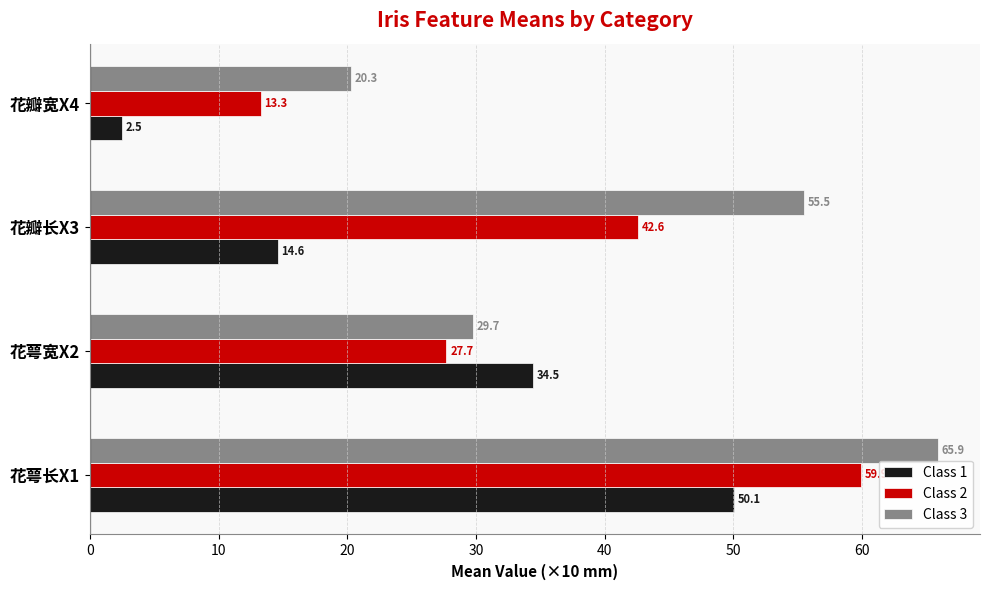

What is the difference between the maximum and minimum values in the Class 3 series?

45.6